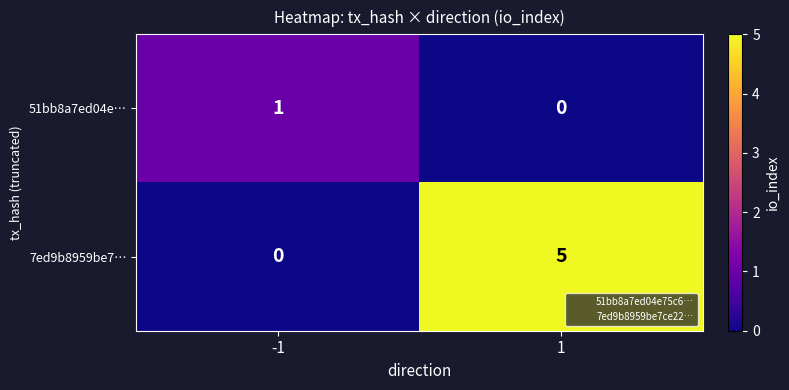

Reading left to right, what are all the values shown in this chart?

51bb8a7ed04e…: 1	0
7ed9b8959be7…: 0	5